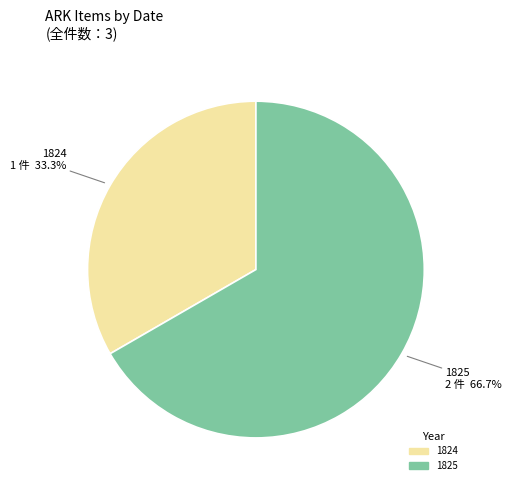

Is there a majority slice in this chart?

Yes